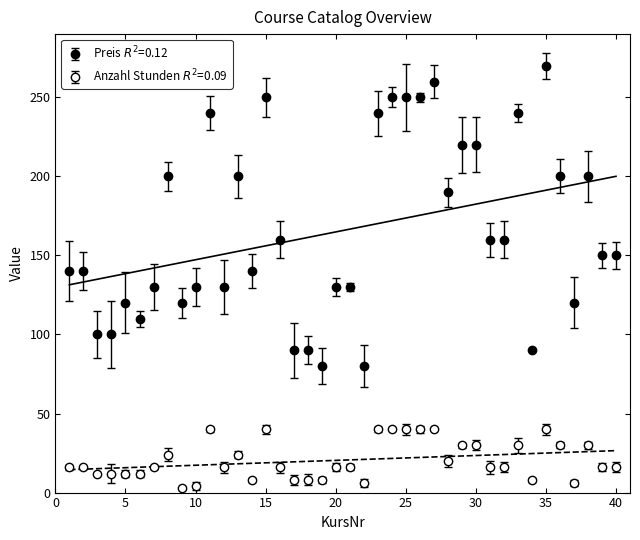

Which series has the largest range (max minus min)?

Preis